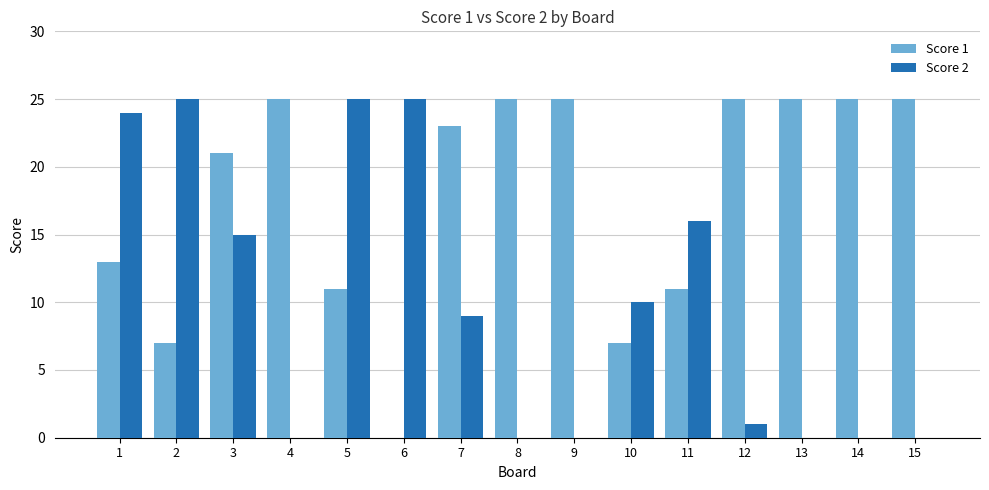

Are the bars grouped side by side (vs. stacked)?

Yes